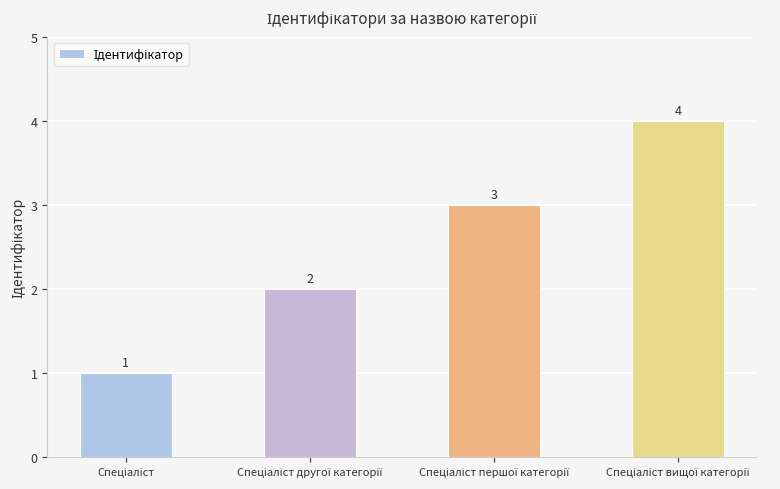

How many data points does each series have?

4